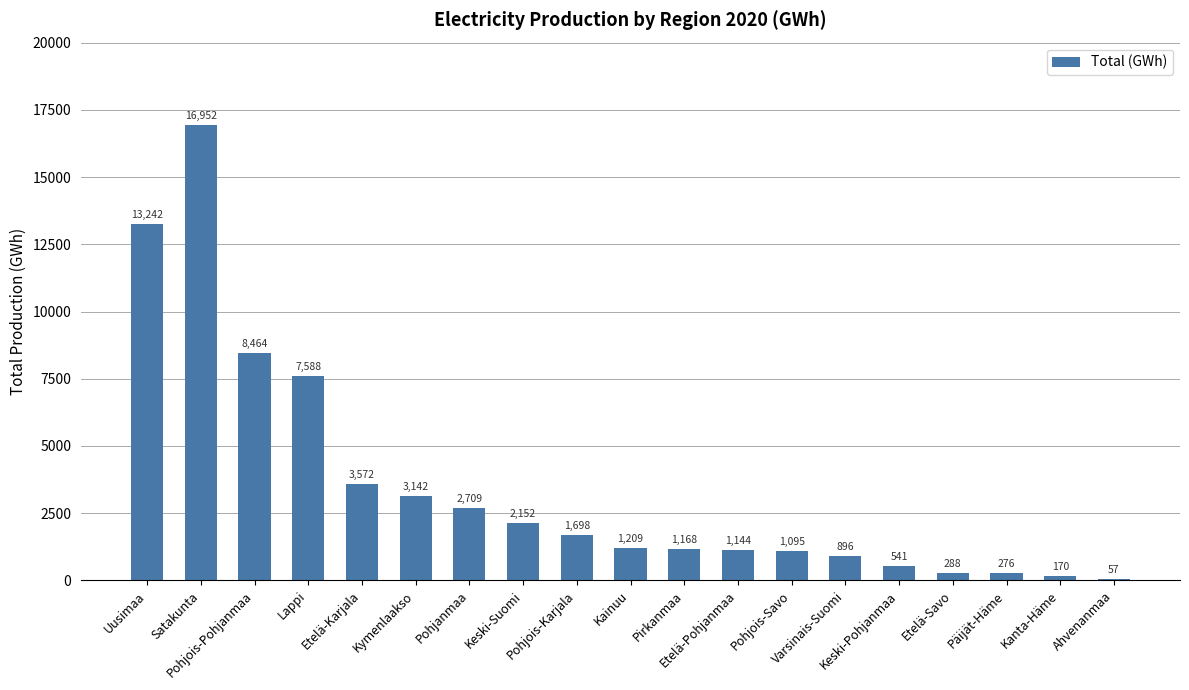

What is the greatest value displayed?

16952